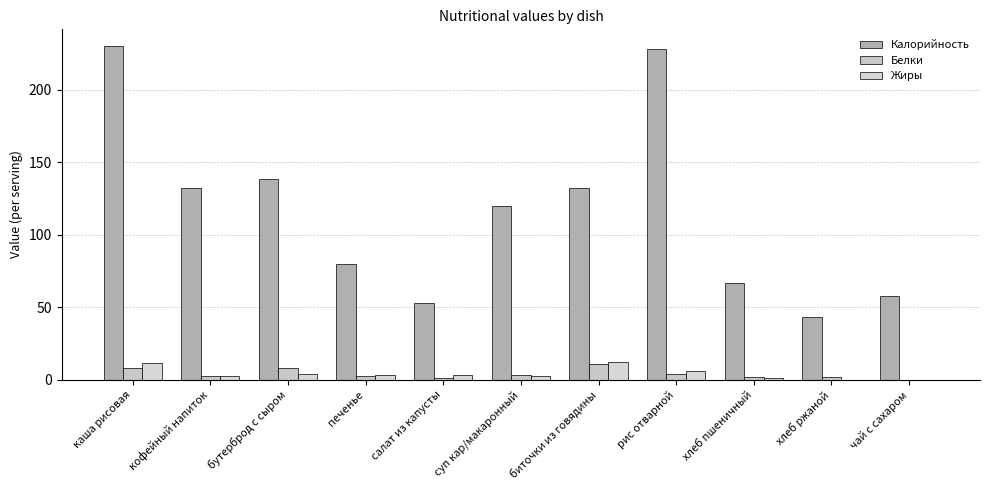

Does the chart contain stacked bars?

No